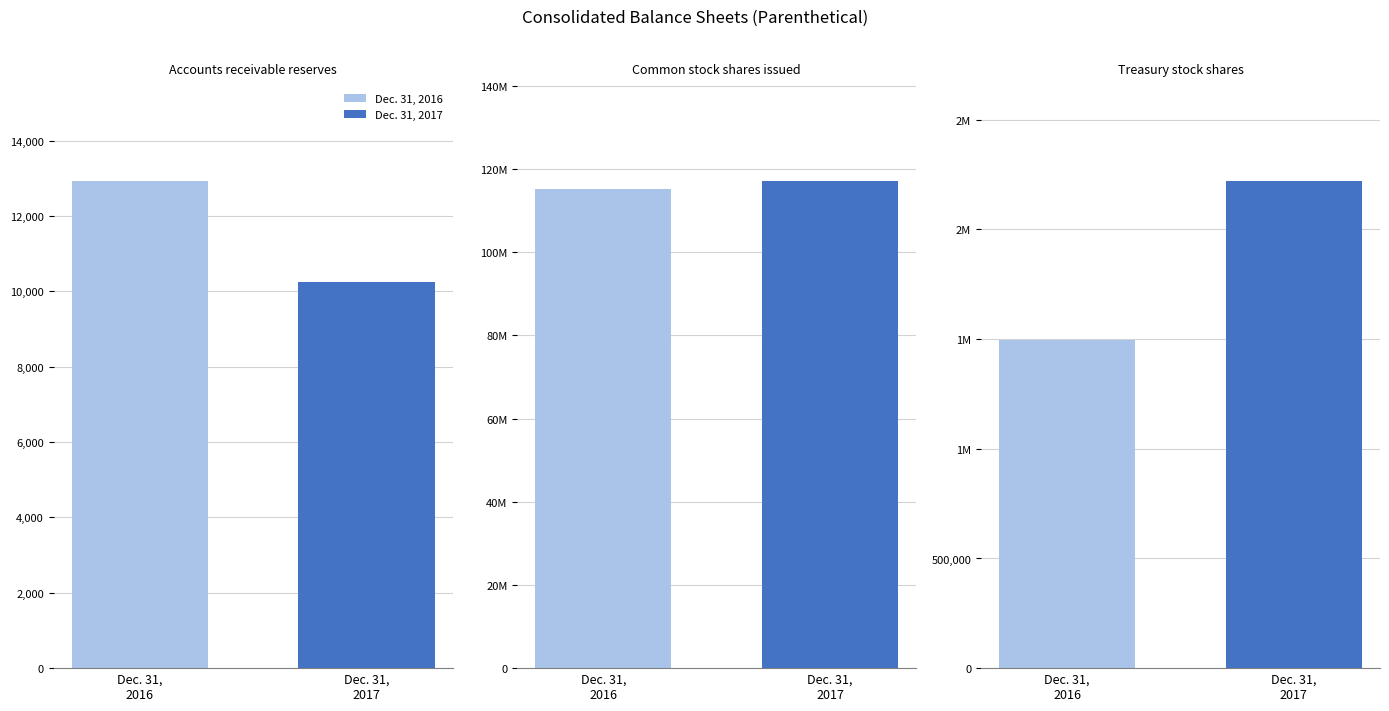

What is the average value of the Dec. 31, 2017 series?

39751419